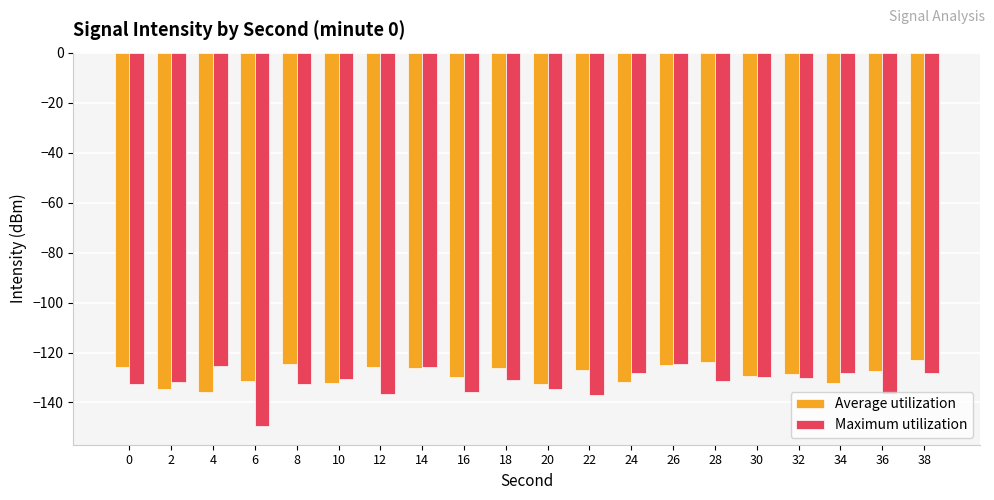

Does the chart contain any negative values?

Yes